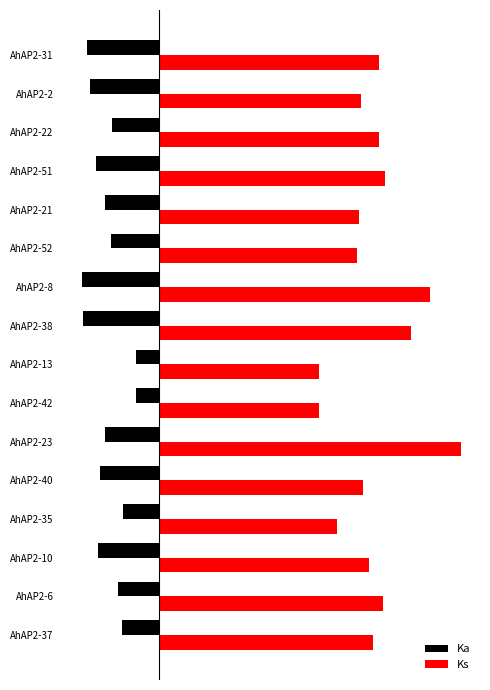

What are all the series names shown in the legend?

Ka, Ks